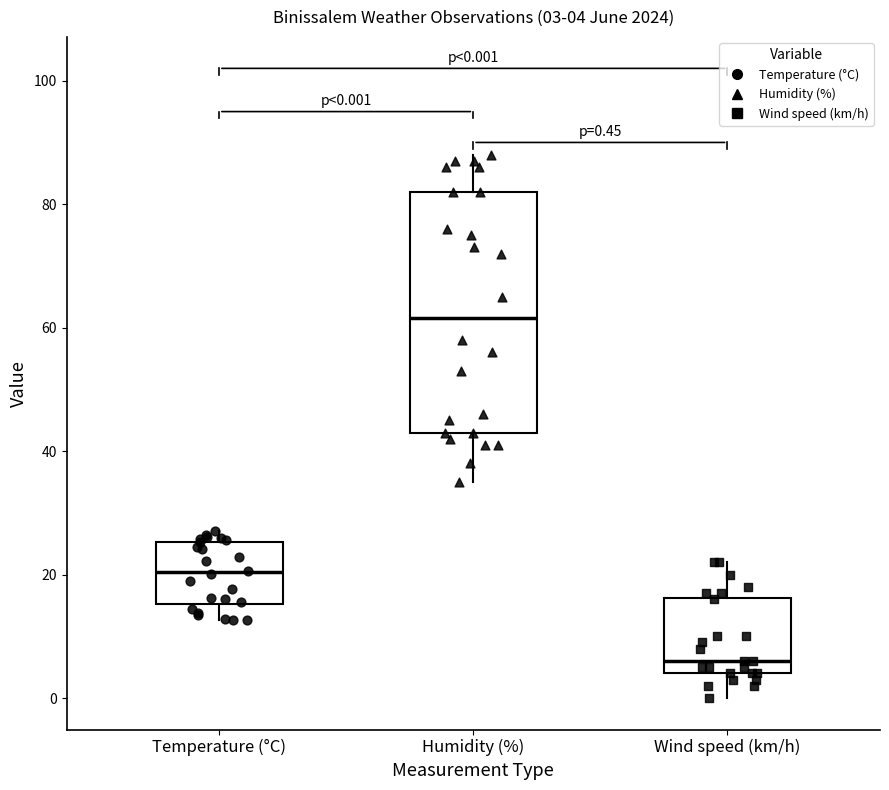

Which box's median line is the lowest?

Wind speed (km/h)